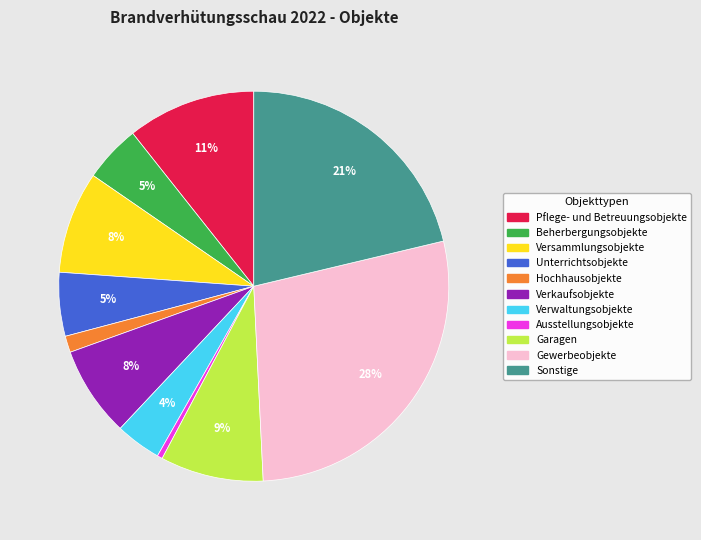

Which slice is the smallest?

Ausstellungsobjekte